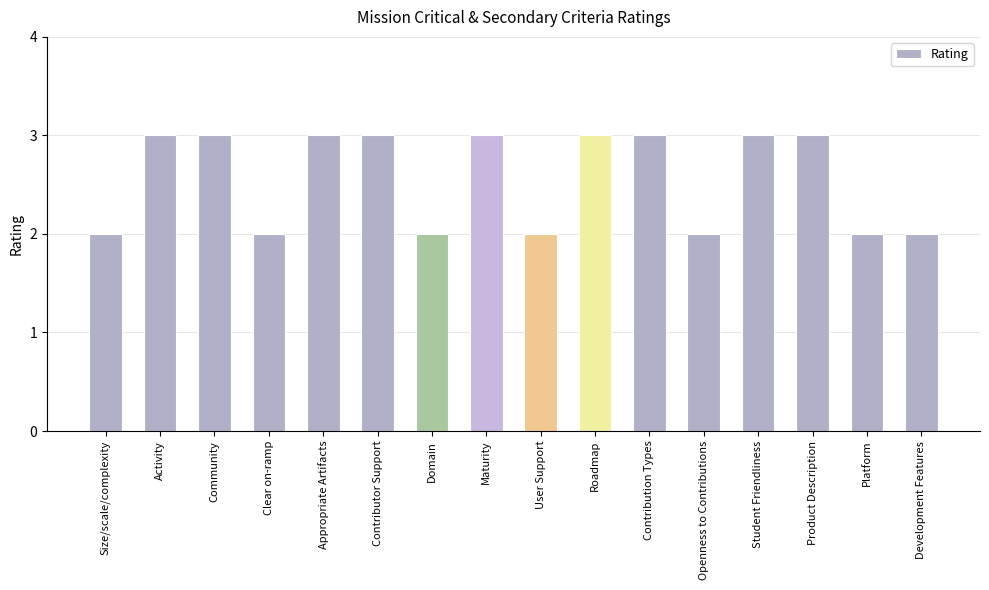

Between Roadmap and Size/scale/complexity, which is larger?

Roadmap